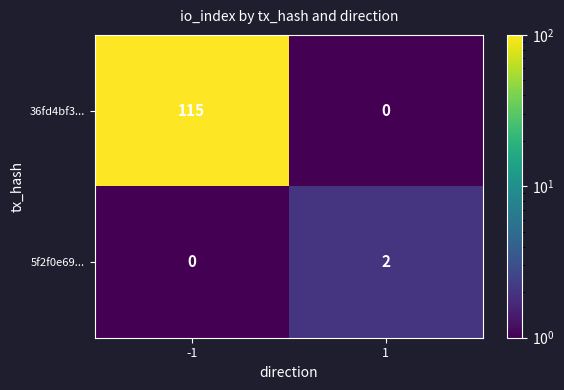

Which series has the widest spread of values?

36fd4bf3...